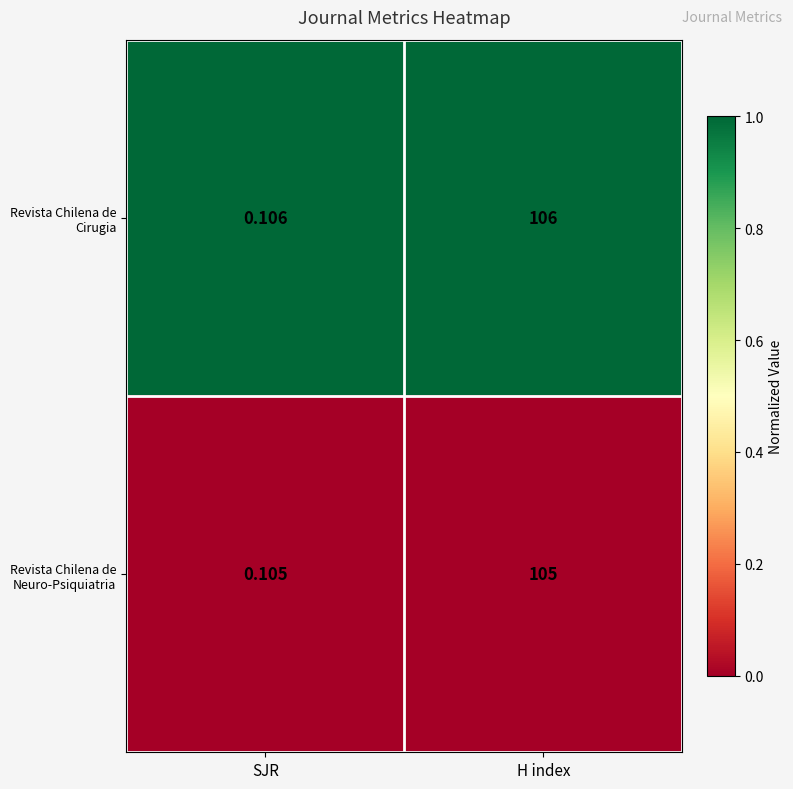

Between SJR and H index, which series saw the biggest shift?

Revista Chilena de Cirugia